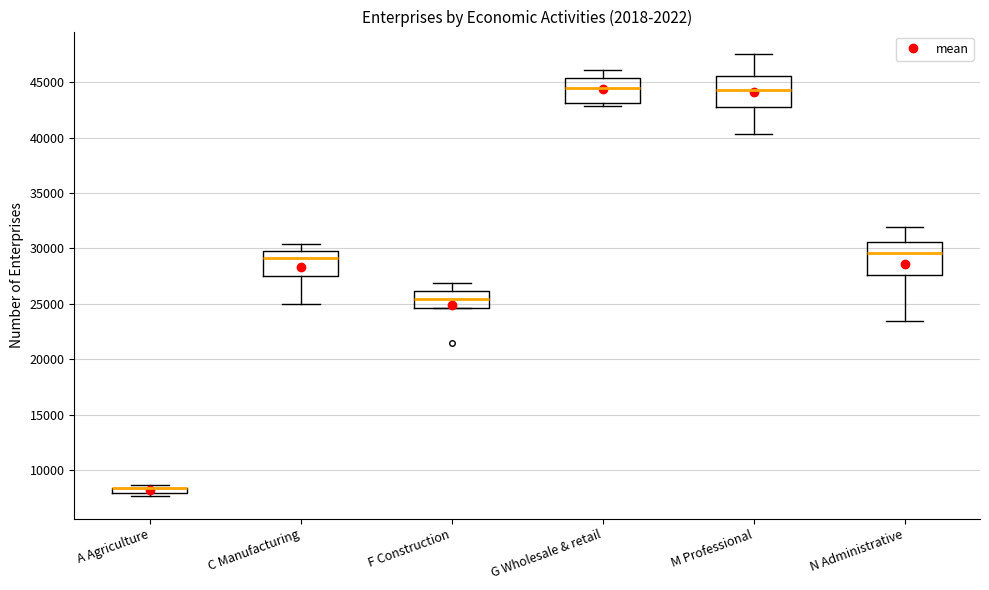

Where does the median line of the box for G Wholesale & retail sit on the y-axis? The values are not printed on the chart, so give them approximately, as read against the axis.

44500